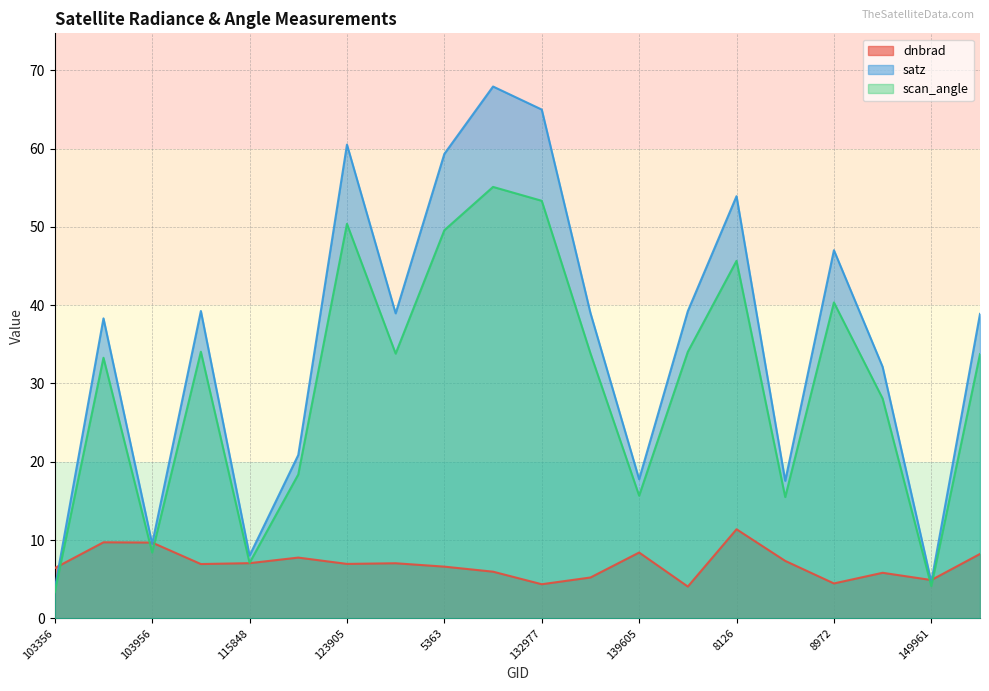

Reading left to right, transcribe all the data shown in this chart.

dnbrad: 6.4	9.7	9.7	6.9	7.0	7.8	6.9	7.0	6.6	6.0	4.4	5.2	8.4	4.1	11.4	7.3	4.5	5.8	4.9	8.2
satz: 3.8	38.3	9.5	39.3	8.0	20.9	60.5	39.0	59.3	67.9	65.0	39.0	17.8	39.2	53.9	17.6	47.0	32.1	4.7	38.9
scan_angle: 3.3	33.3	8.4	34.1	7.1	18.4	50.4	33.8	49.6	55.1	53.3	33.9	15.7	34.0	45.7	15.5	40.4	28.1	4.1	33.8